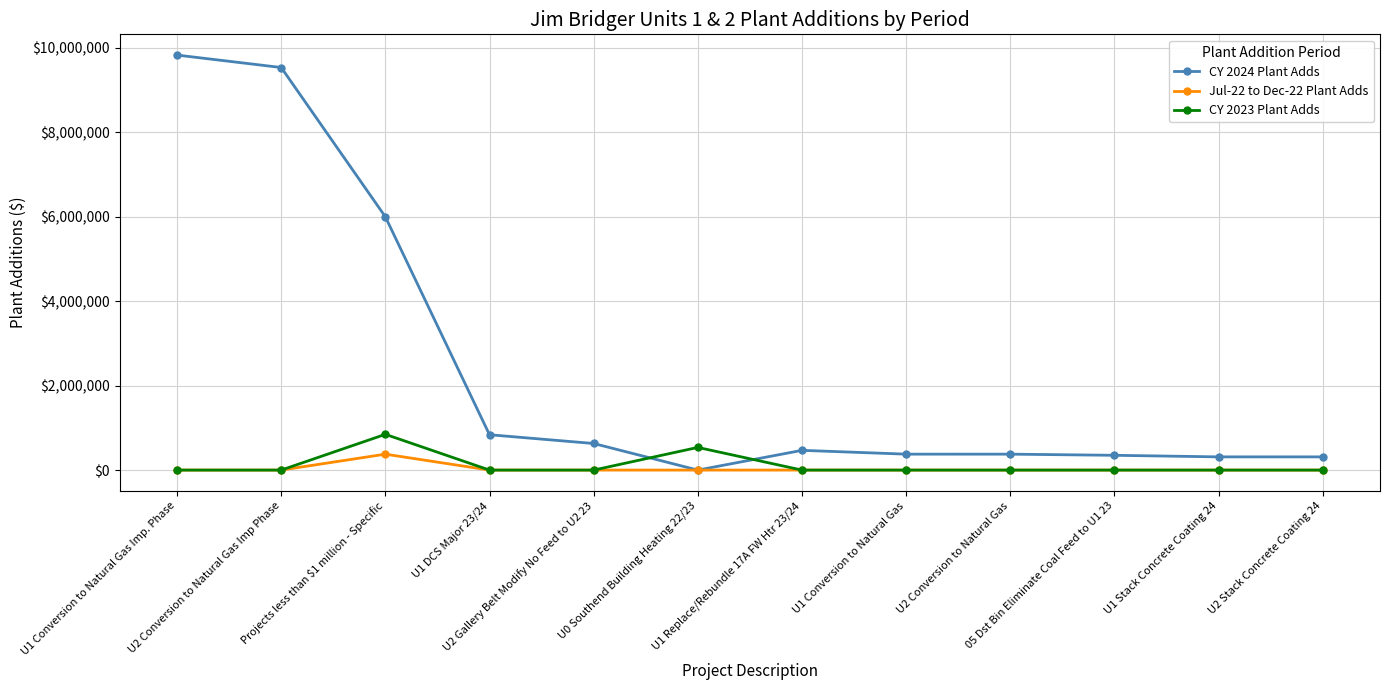

Which series has the largest range (max minus min)?

CY 2024 Plant Adds